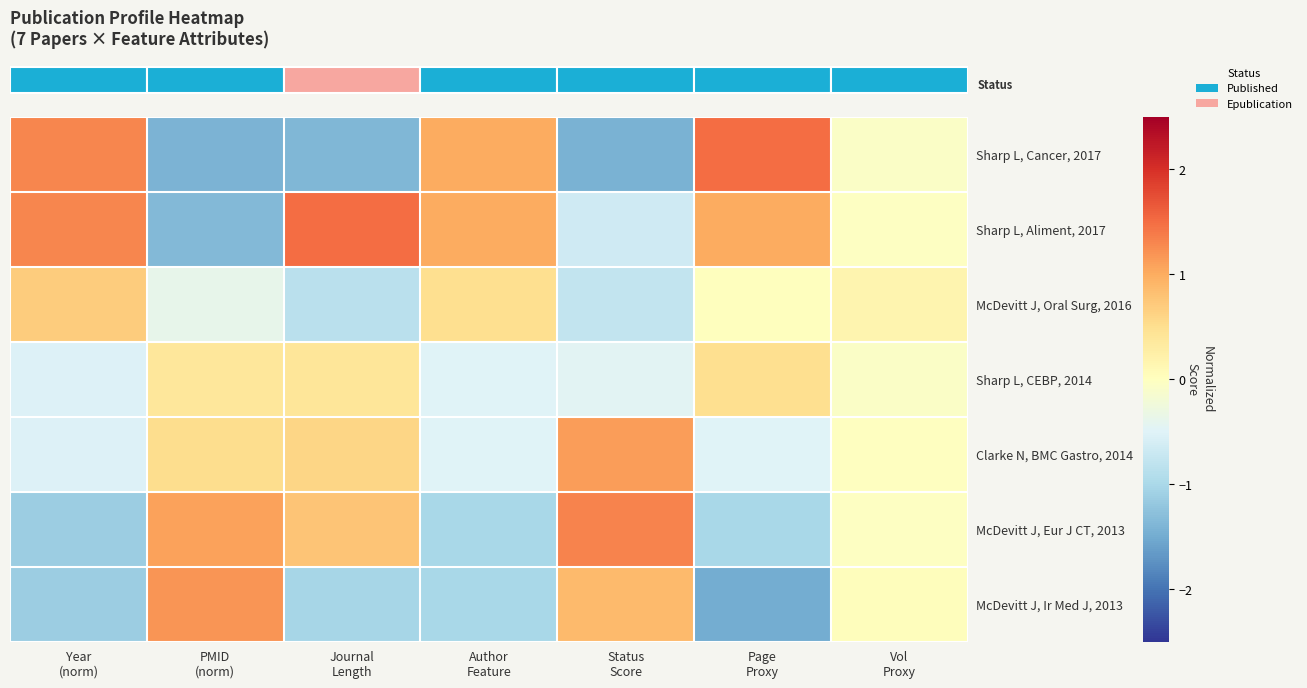

Between Page
Proxy and Journal
Length, which is larger?

Page
Proxy